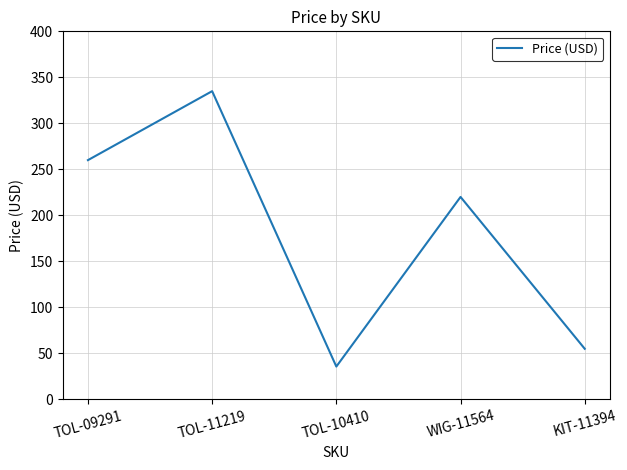

At which label is the value closest to 185?

WIG-11564